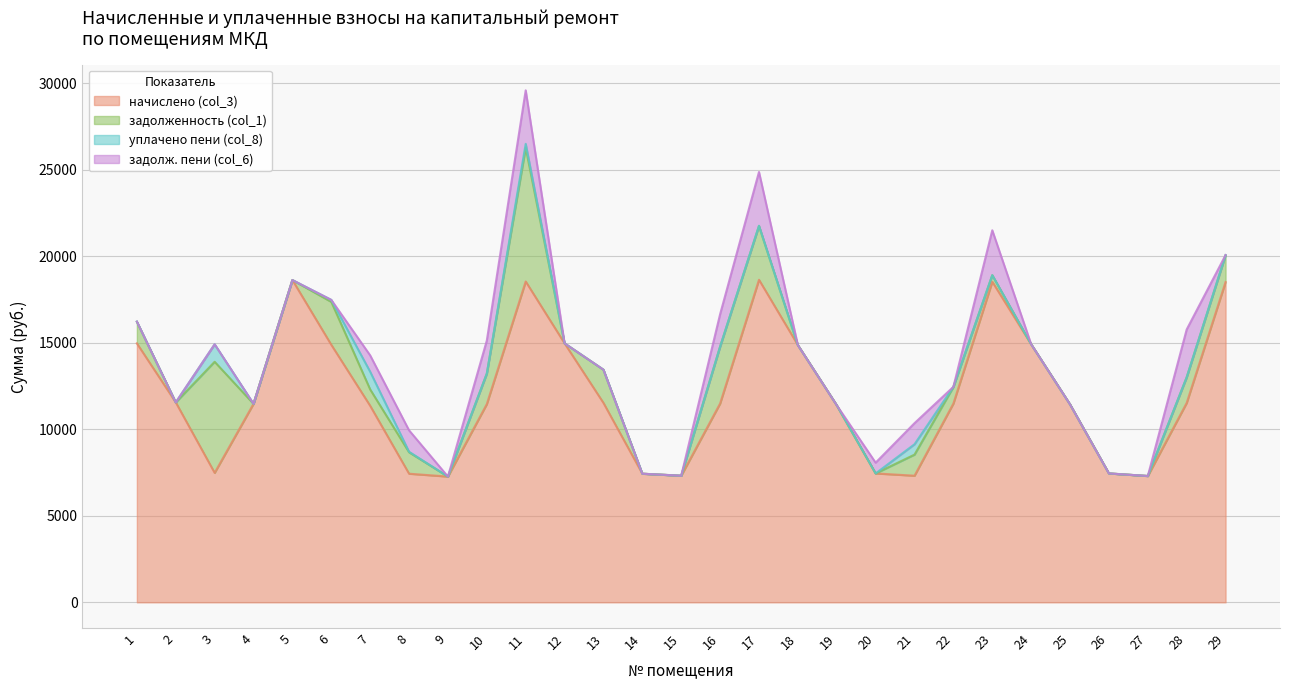

Between 11 and 3, which is larger?

11